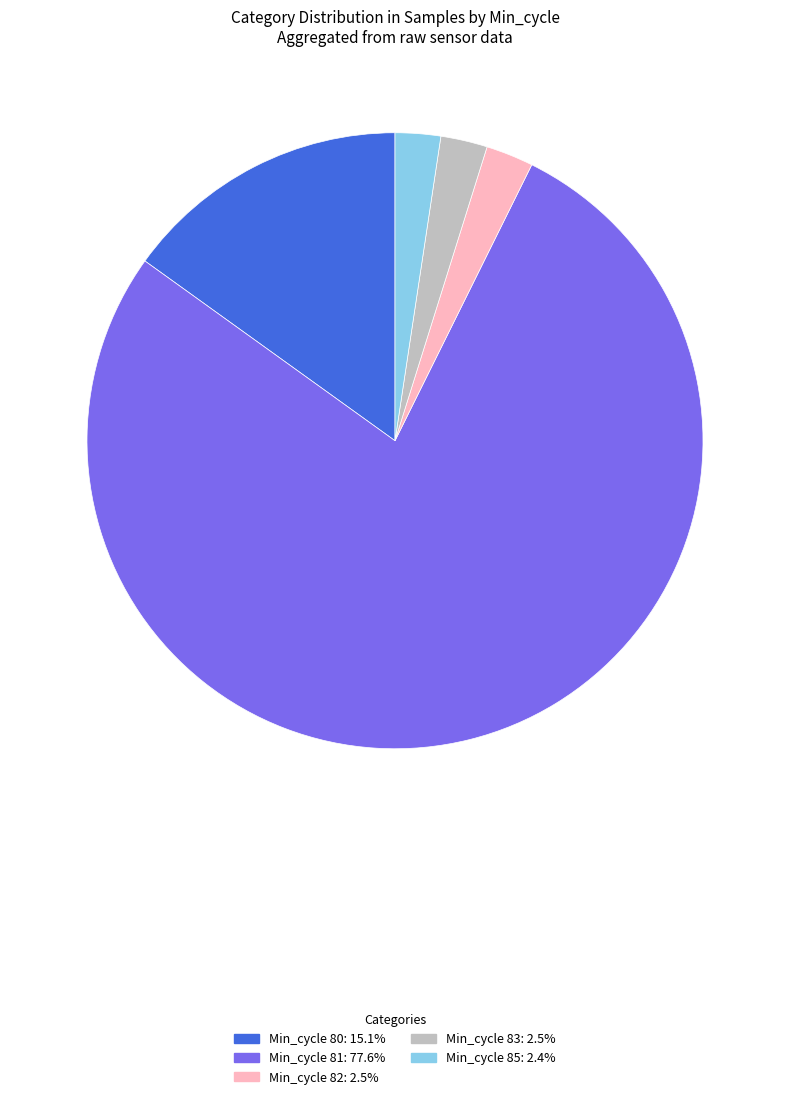

How many segments does this pie chart have?

5